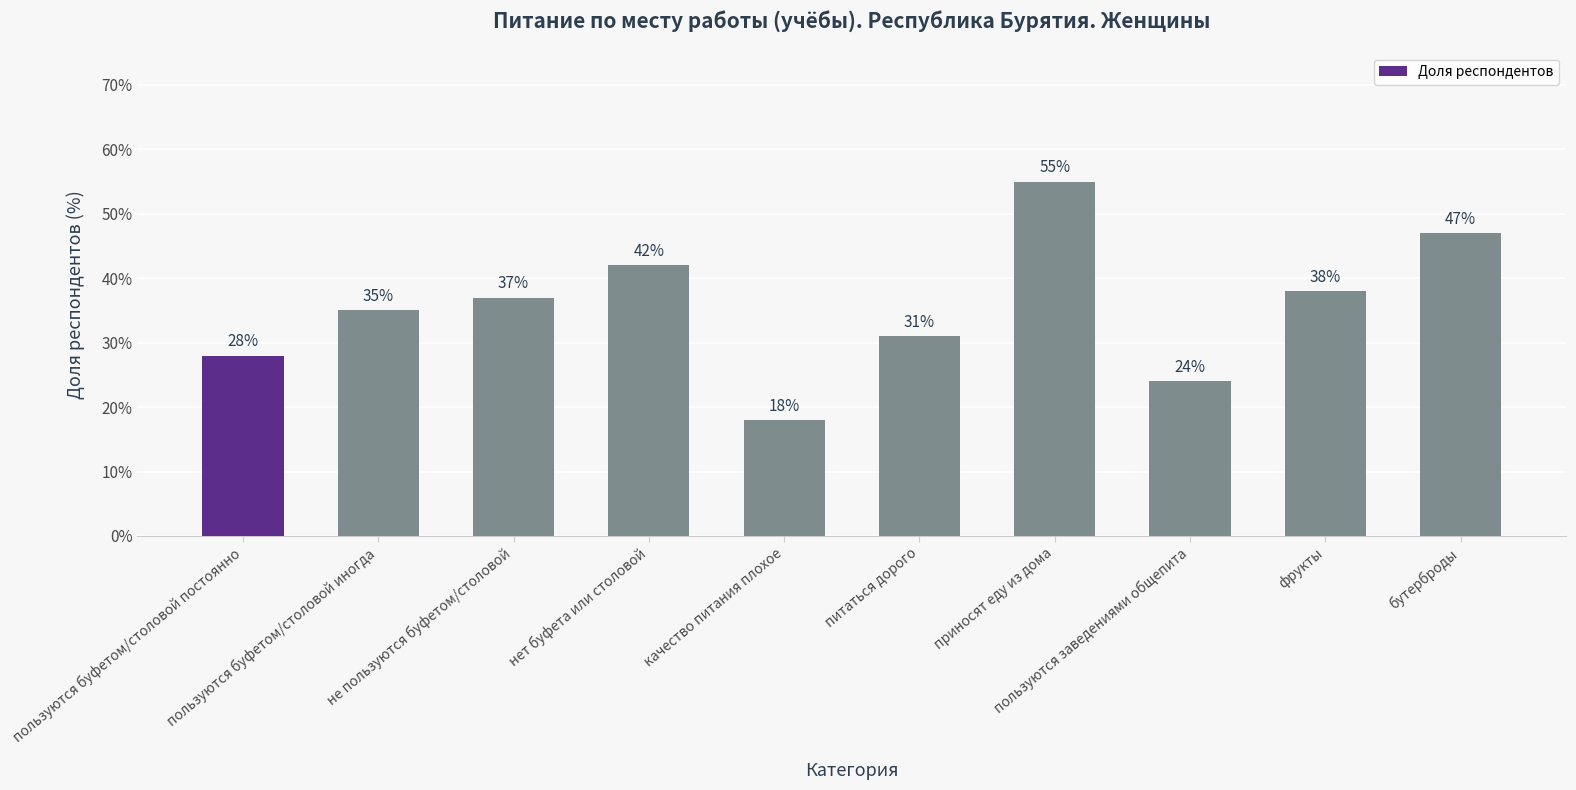

Reading right to left, list all the values displayed in this chart.

47	38	24	55	31	18	42	37	35	28